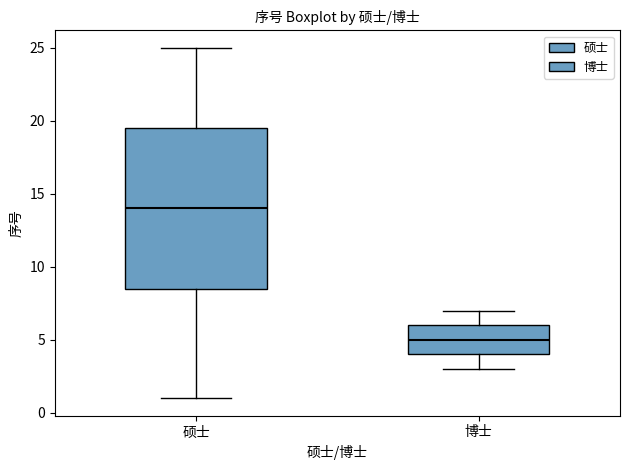

Reading left to right, transcribe this box plot: for each box, give where its median line is, the range the box spans, and where its two whiskers end, as read against the y-axis. The values are not printed on the chart, so give them approximately, as read against the axis.

硕士: median 14.0, box 8.5 to 19.5, whiskers 1.0 to 25.0
博士: median 5.0, box 4.0 to 6.0, whiskers 3.0 to 7.0